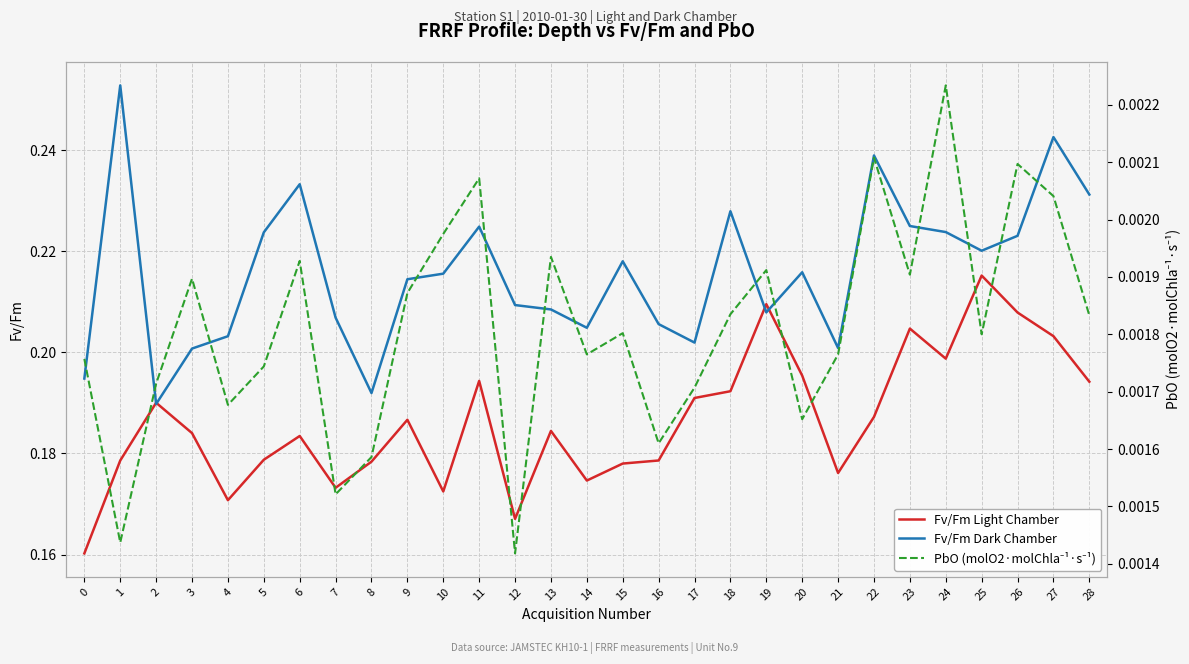

Is the value of PbO (molO2·molChla⁻¹·s⁻¹) at 1 greater than the value of Fv/Fm Light Chamber at 0?

No